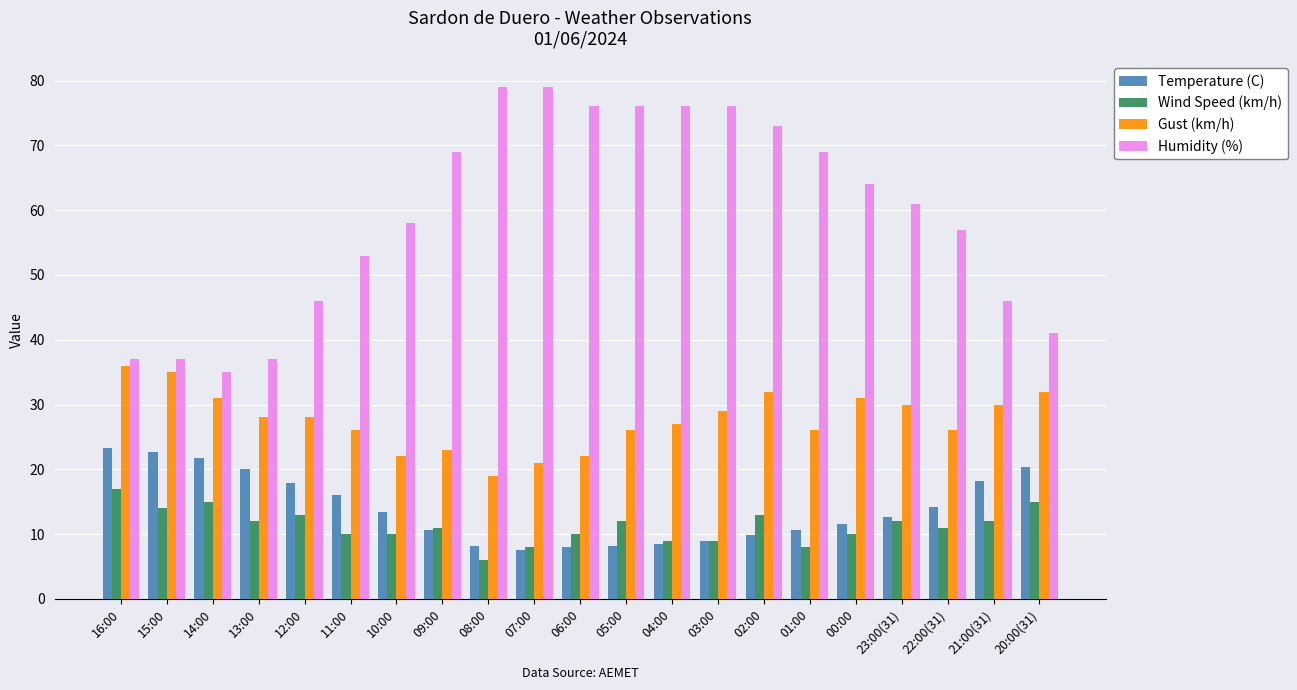

What is the value of the Temperature (C) bar at the 12th from the left?

8.2